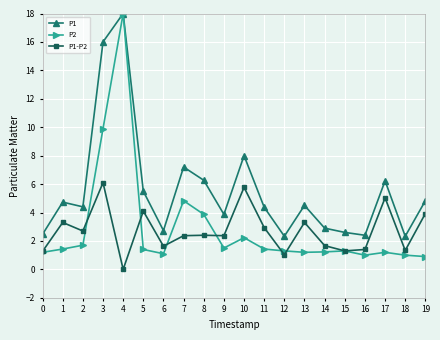

True or false: P1 has a value of 6.4 at 9.

False